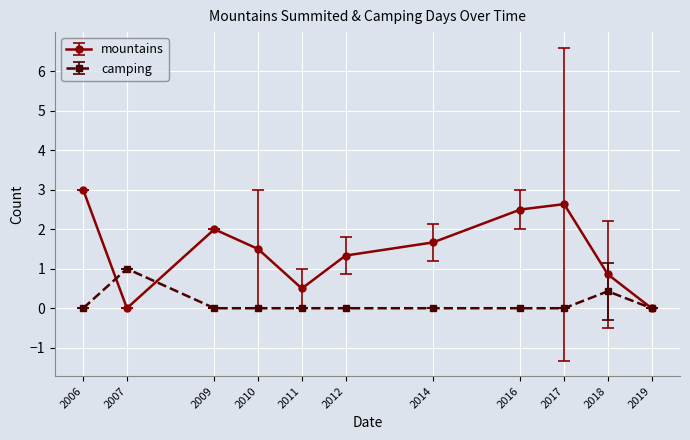

What is the difference between the second highest and second lowest values in the mountains series?

2.6